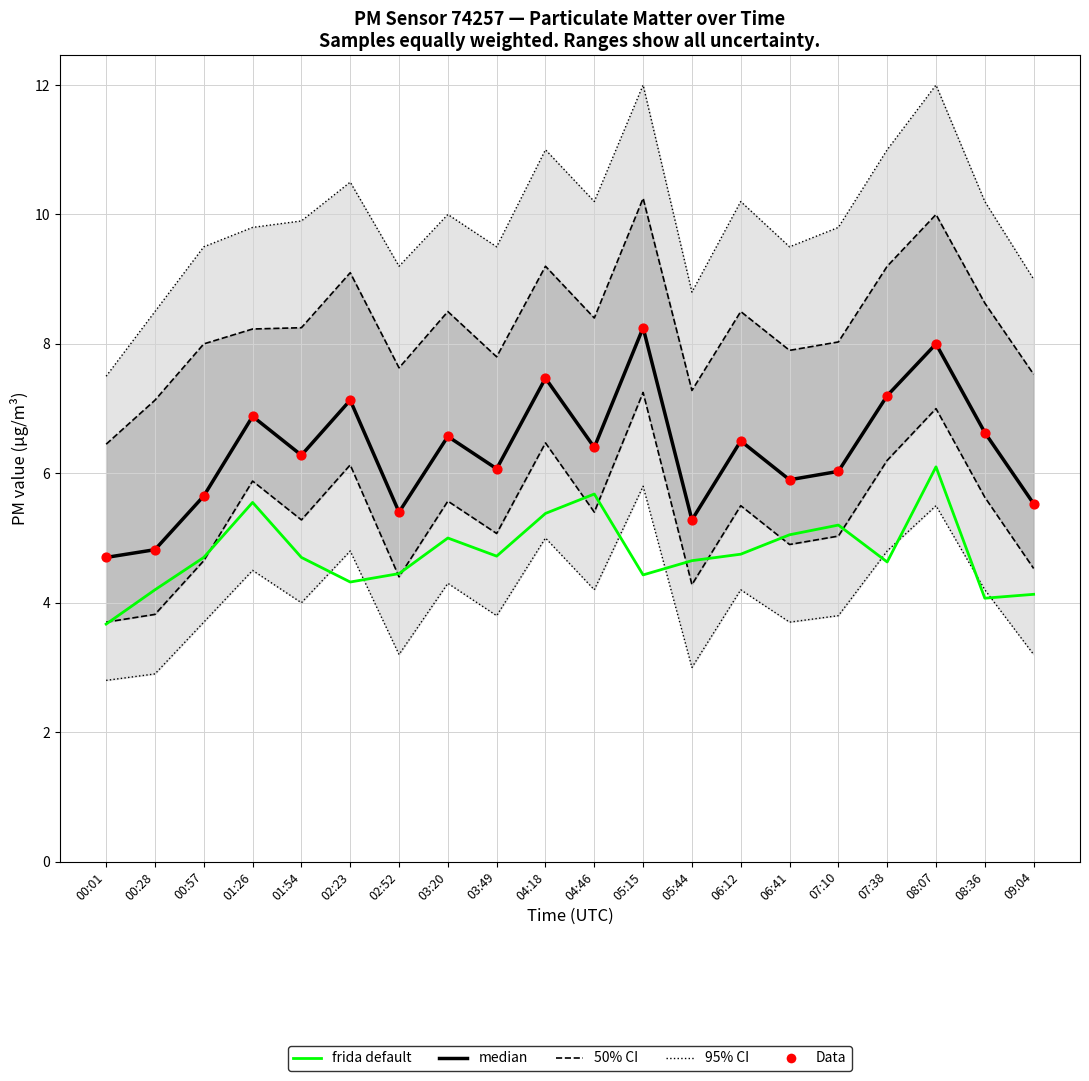

At how many categories does at least one series exceed 4?

20